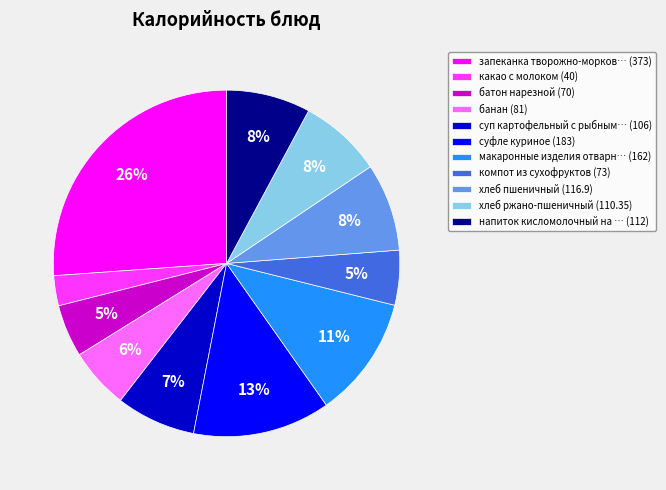

To the nearest percent, what portion does какао с молоком (40) represent?

3%